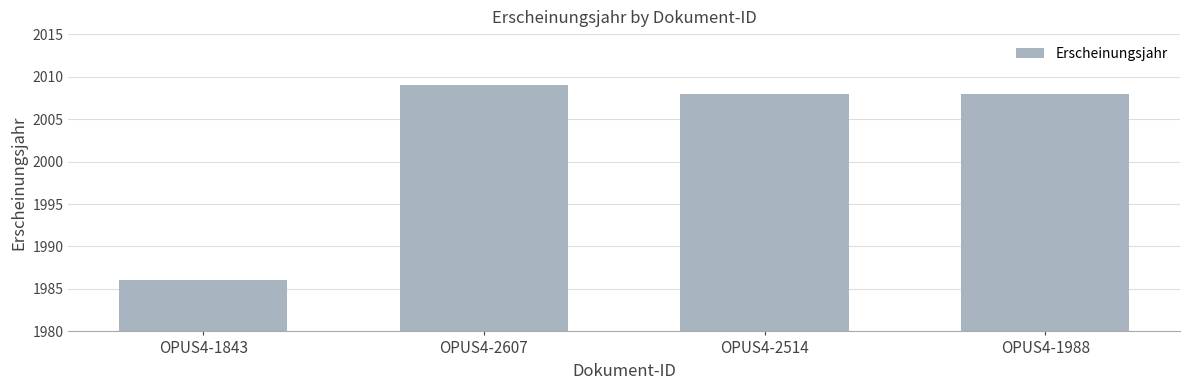

At which category does the chart reach its peak across all series?

OPUS4-2607